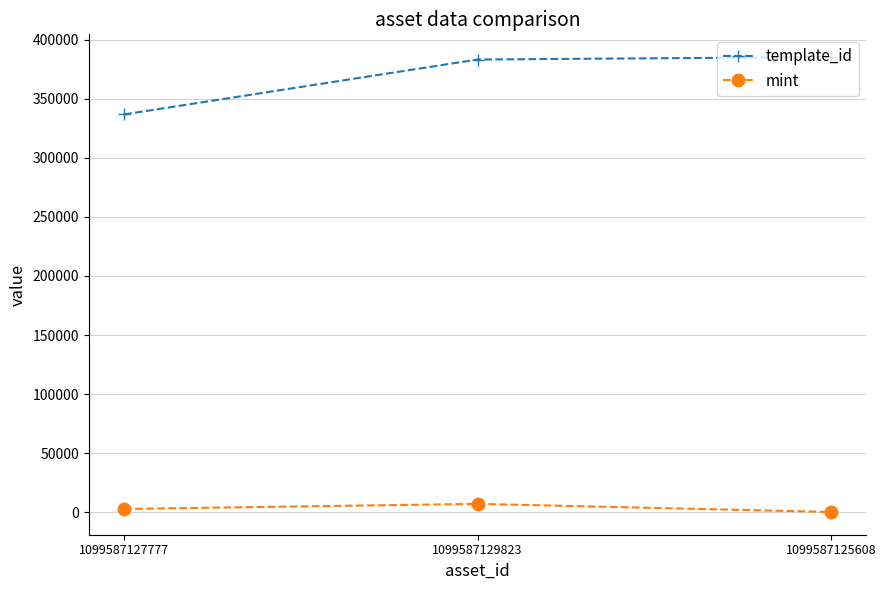

Does the chart have visible grid lines?

Yes